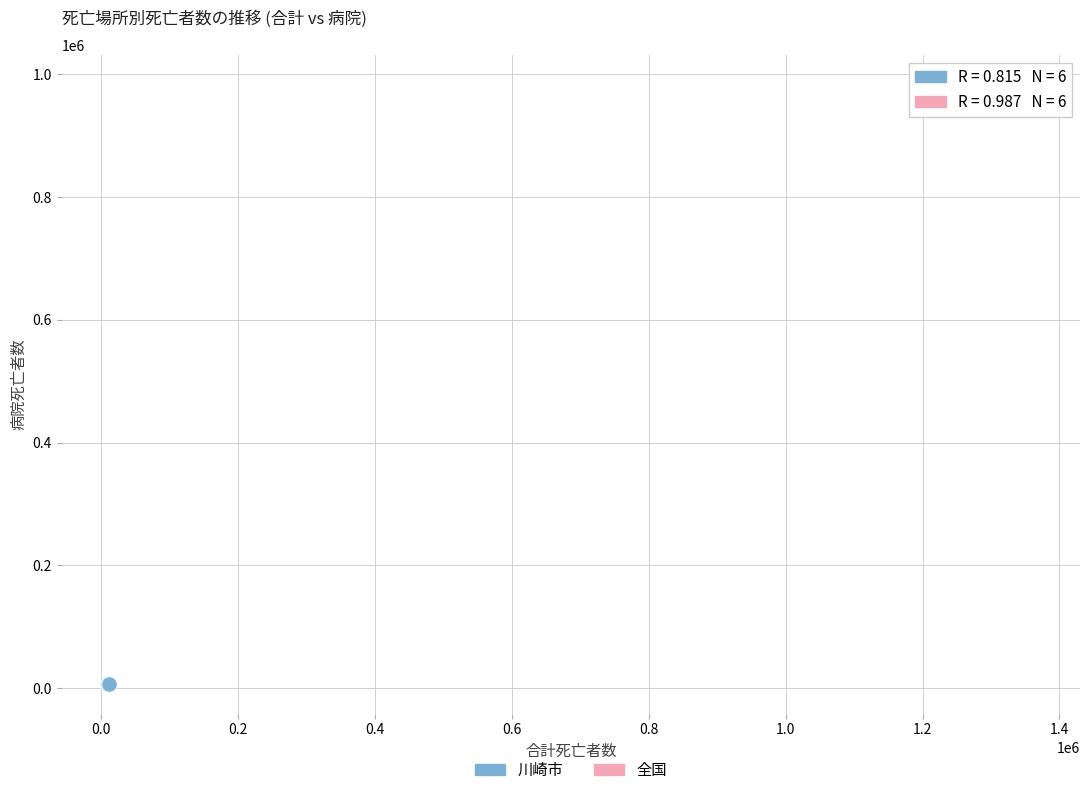

Which series reaches the minimum Y coordinate?

川崎市